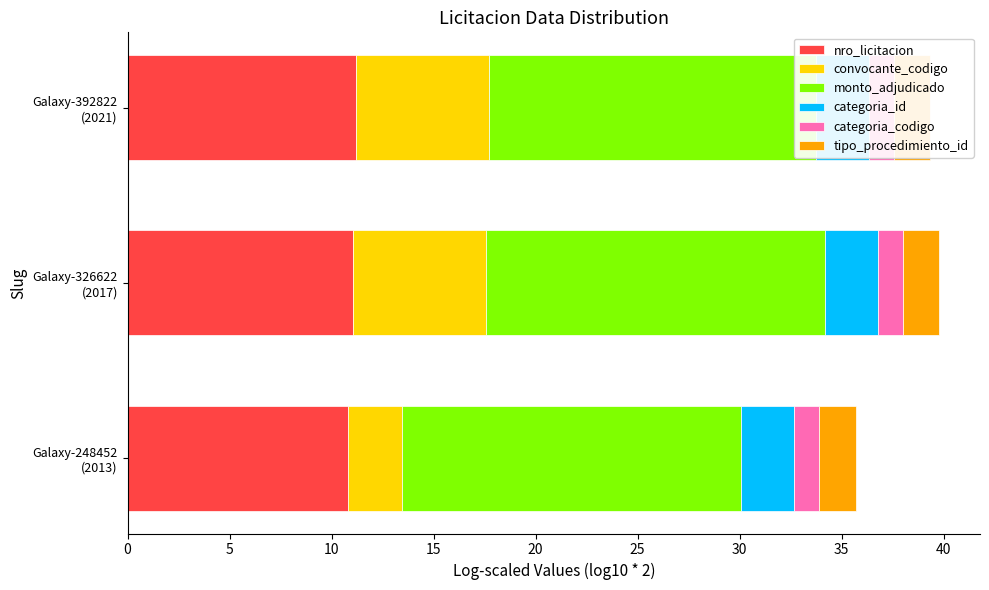

At how many categories does at least one series exceed 13?

3